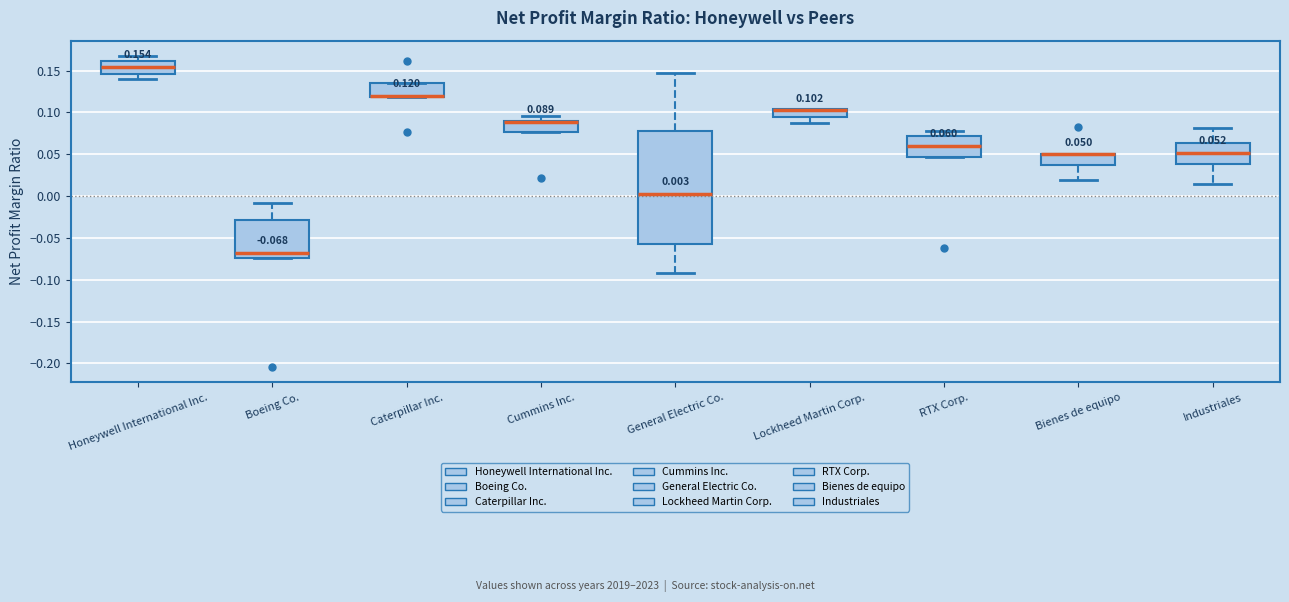

Comparing the boxes themselves (not the whiskers), which one is the tallest?

General Electric Co.